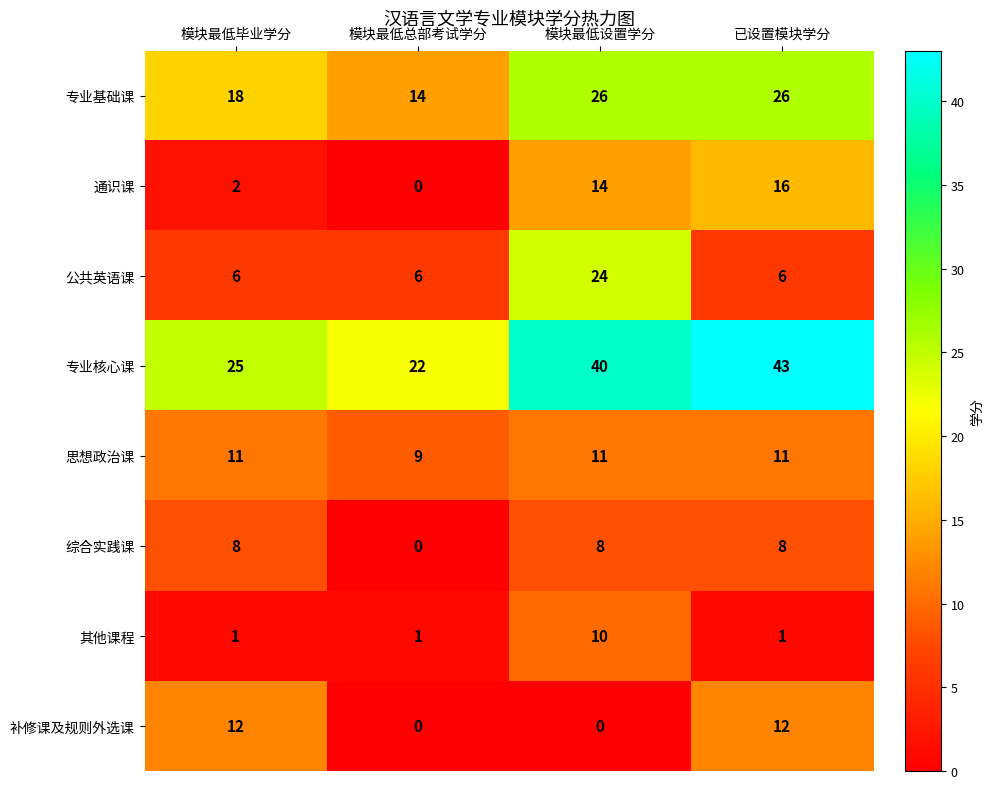

What is the sum of the 专业基础课 values at 模块最低总部考试学分 and 模块最低设置学分?

40